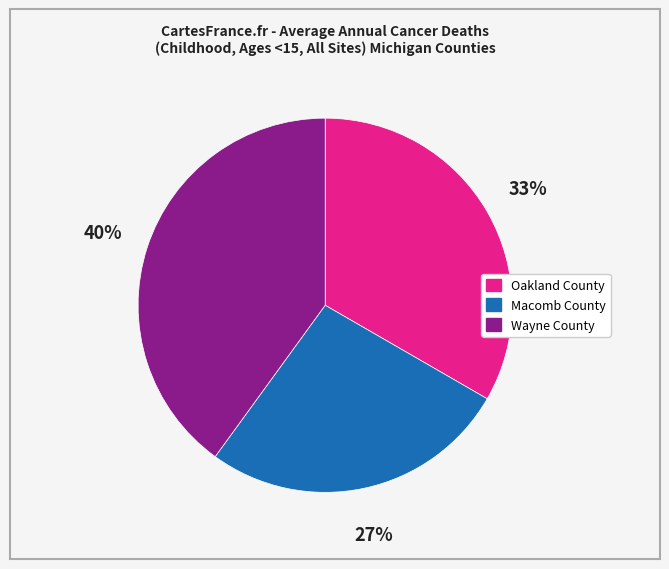

Combined, do Macomb County and Wayne County account for over 50%?

Yes